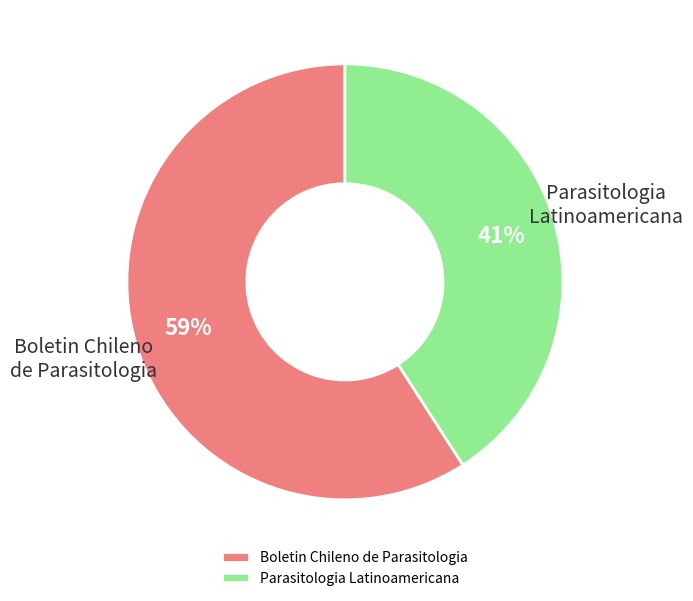

Is there a majority slice in this chart?

Yes